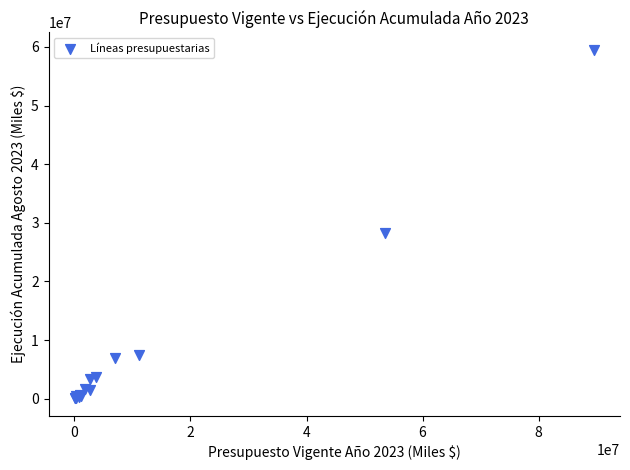

What Y value in the scatter plot is closest to 29763091?

28229458